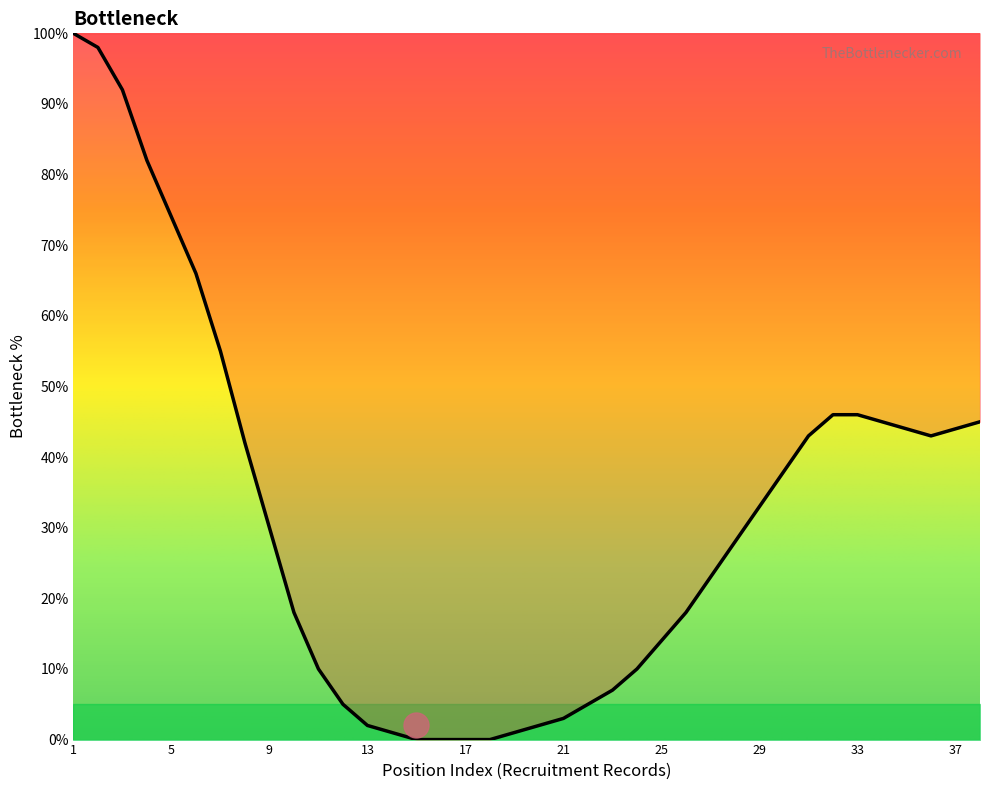

Count the number of categories in the chart.

38